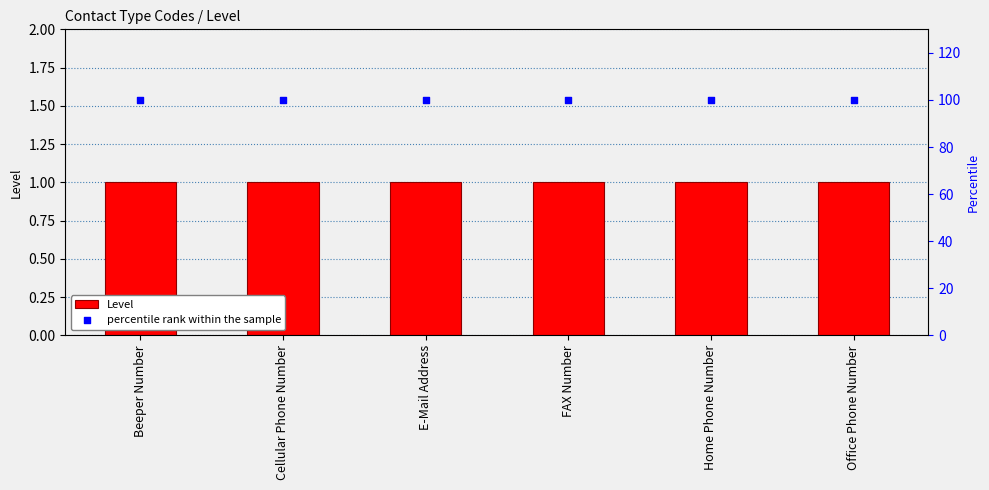

Which series reaches the minimum Y coordinate?

Level